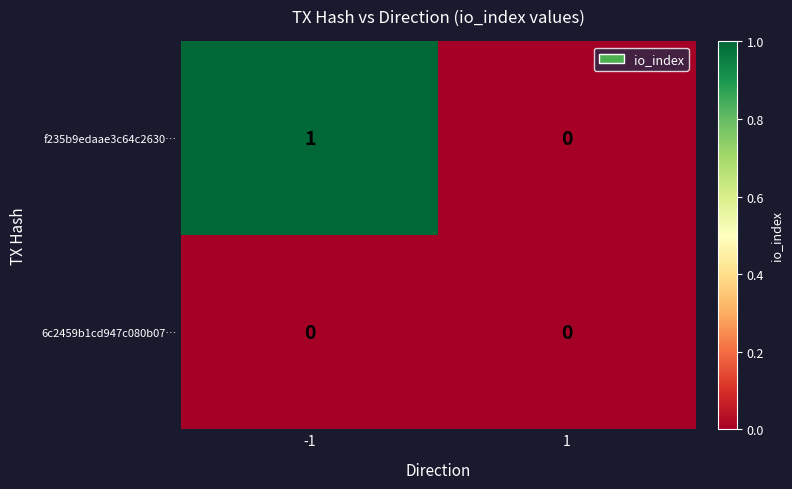

Reading left to right, list all the values displayed in this chart.

f235b9edaae3c64c2630…: 1	0
6c2459b1cd947c080b07…: 0	0